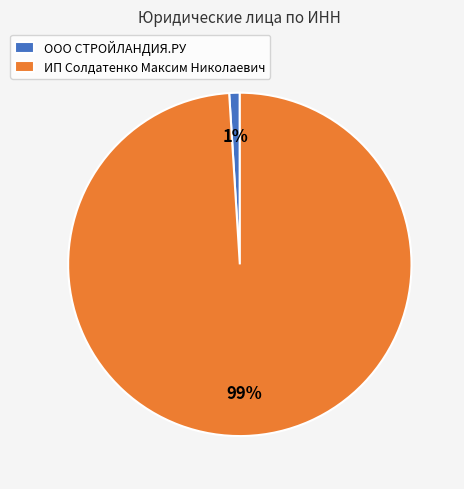

To the nearest percent, what percentage of the pie is ООО СТРОЙЛАНДИЯ.РУ?

1%